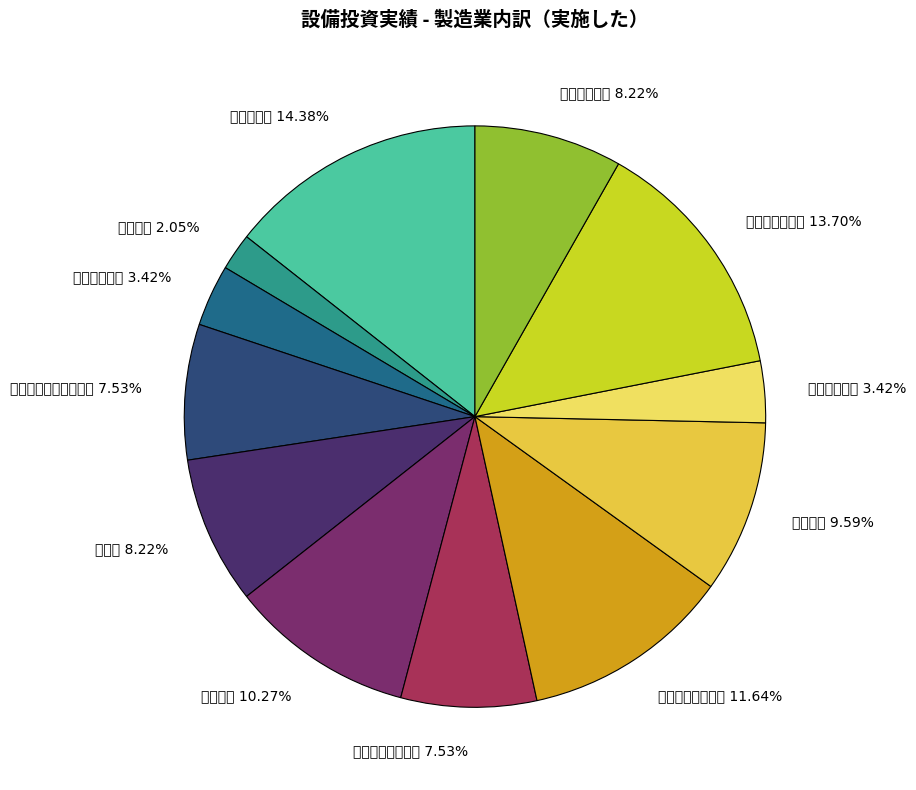

Rank the categories by value from highest to lowest.

食料品製造, 輸送用機械器具, 鉄鋼業・非鉄金属, 化学工業, 金属製品, 印刷業, 一般機械器具, パルプ・紙・紙加工品, プラスチック製品, 家具・装備品, 電気機械器具, 繊維工業